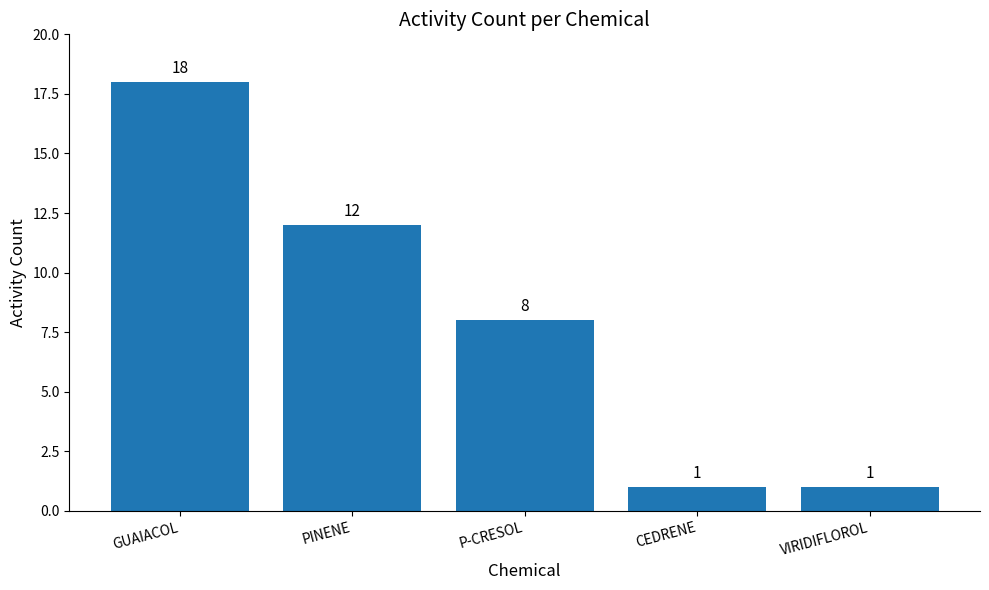

How many bars are there in total?

5